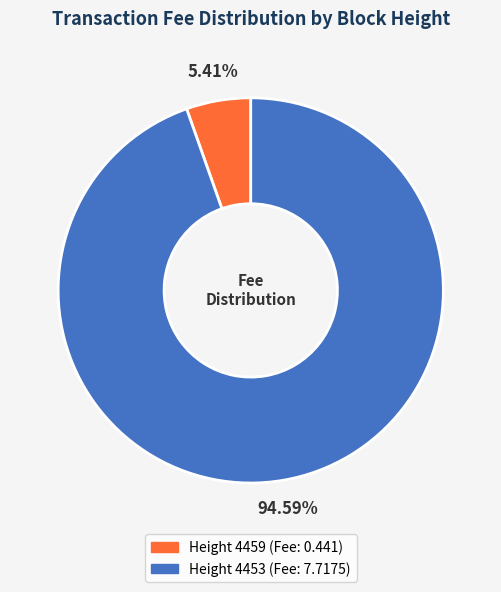

Which category accounts for the majority?

4453